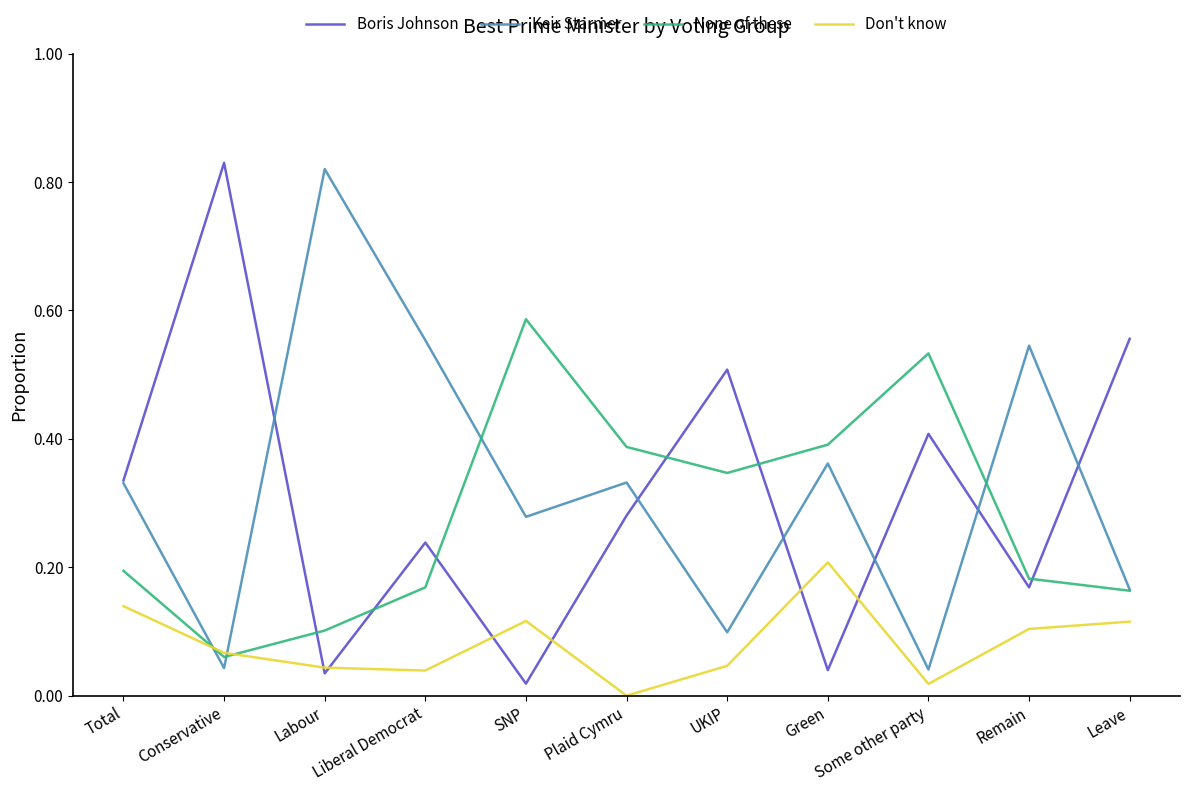

Where is the first local maximum for None of these?

SNP